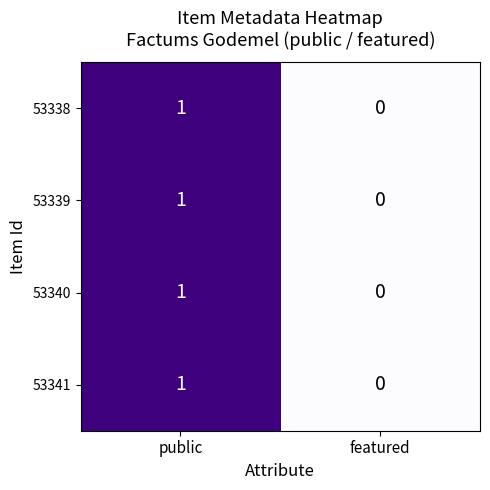

At which label is 53340 closest to 0?

featured